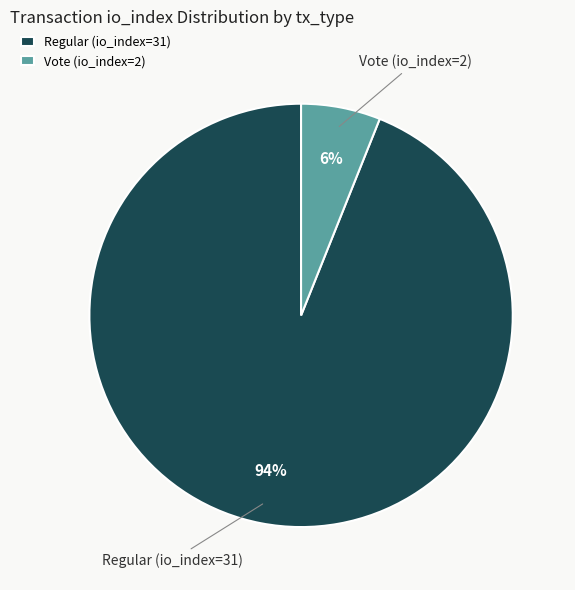

Between Vote (io_index=2) and Regular (io_index=31), which is larger?

Regular (io_index=31)